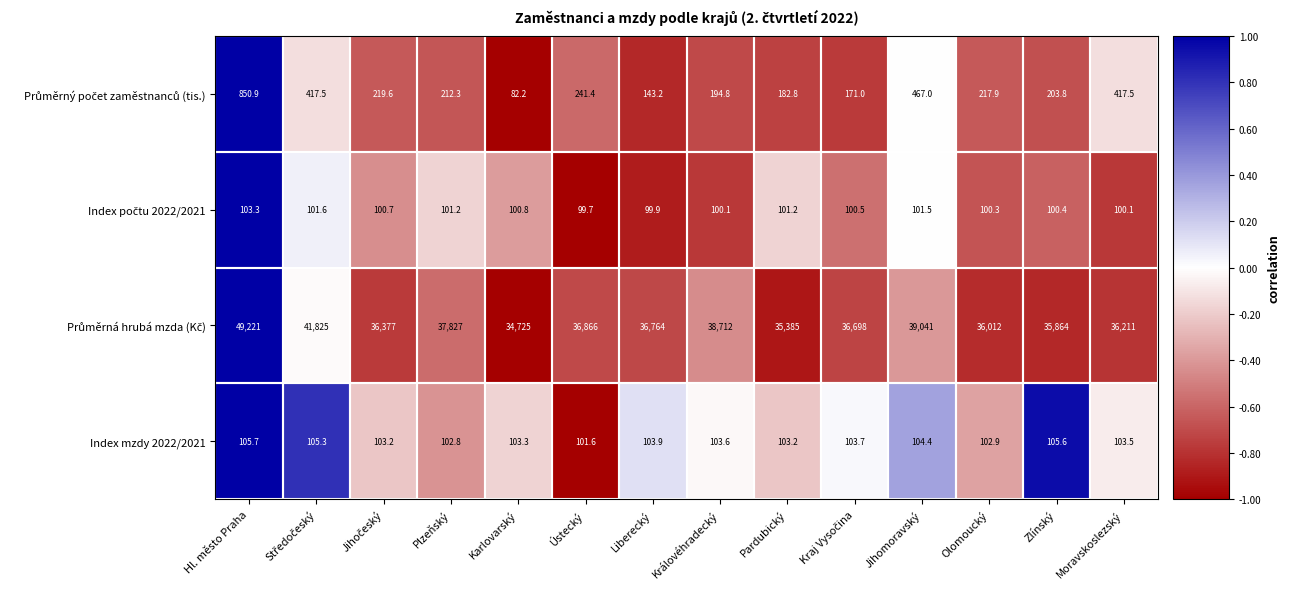

How many distinct data groups are displayed?

4